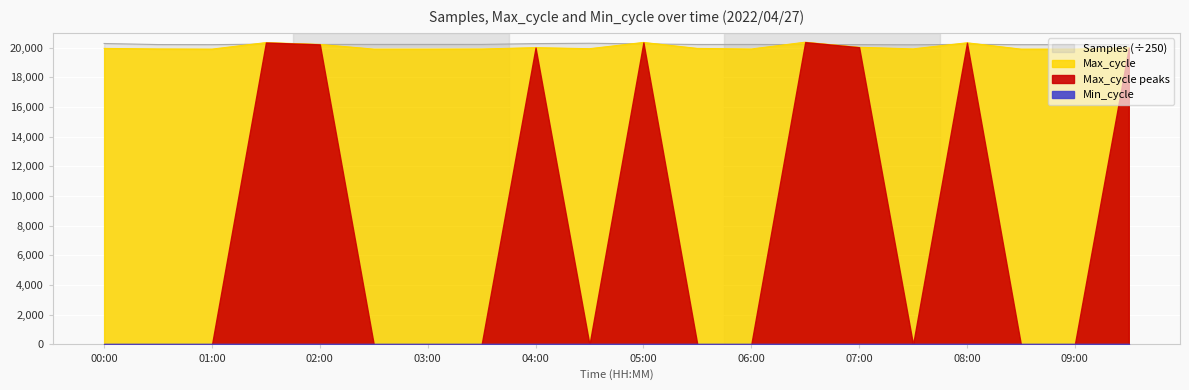

How many intersections are there between Max_cycle and Samples?

8